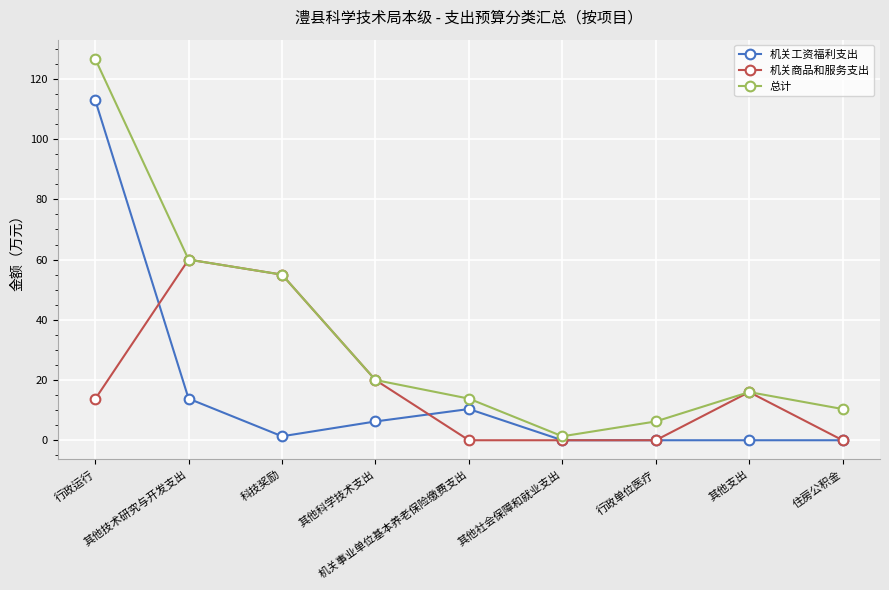

How many distinct data groups are displayed?

3